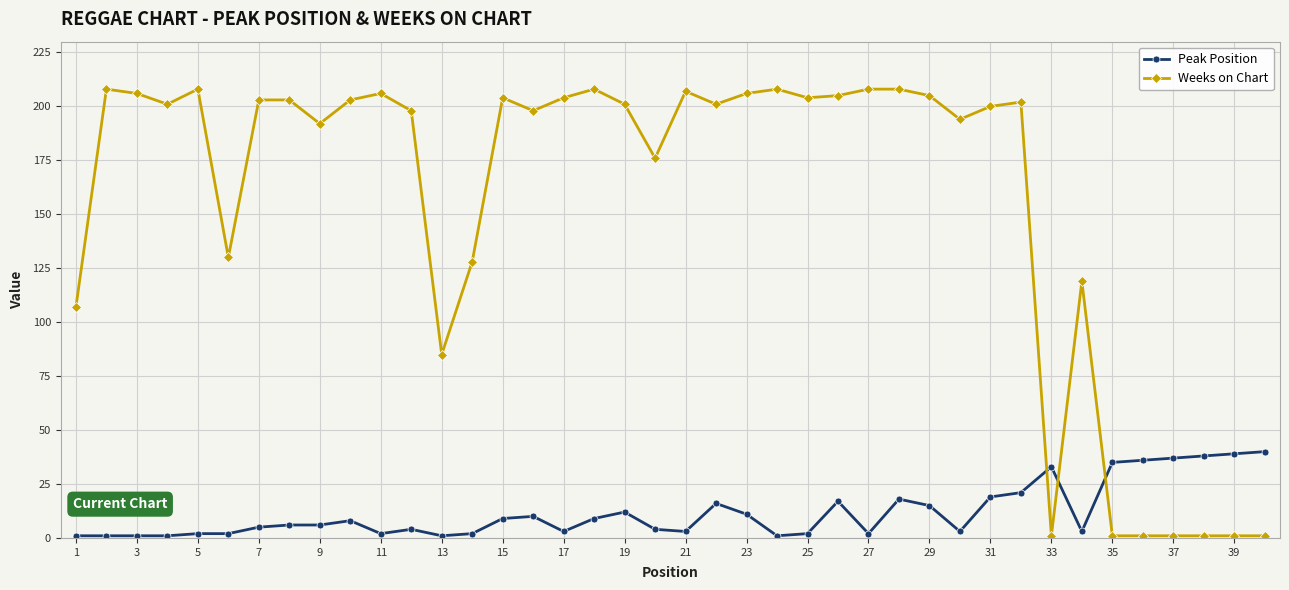

Rank the series by their maximum value, from highest to lowest.

Weeks on Chart, Peak Position